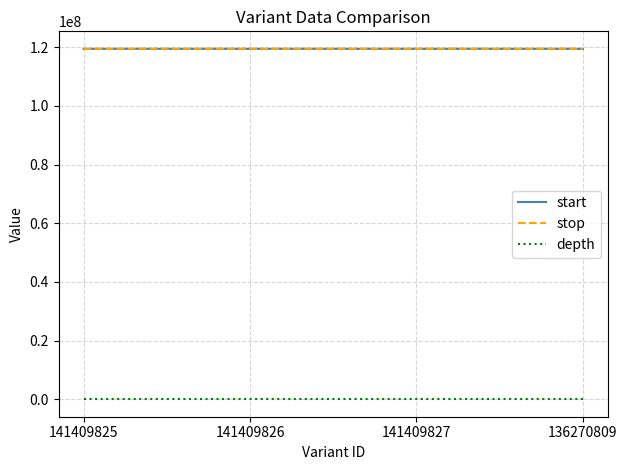

Is the value of stop at 141409826 greater than the value of depth at 141409827?

Yes